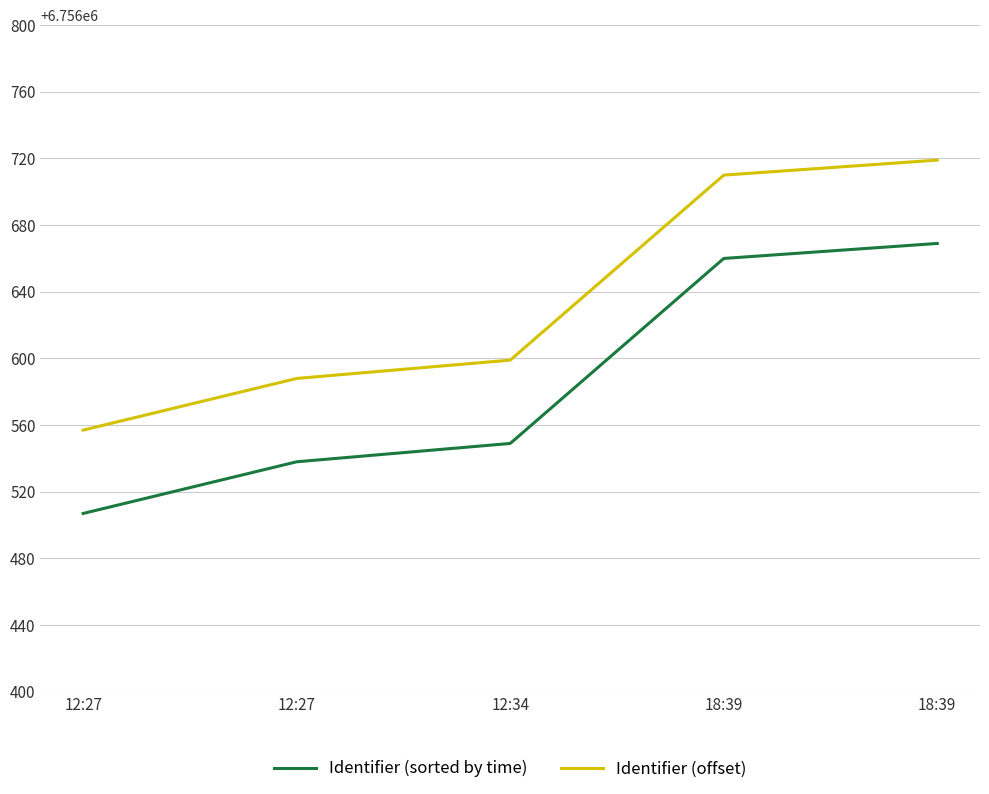

Reading left to right, extract all data points from this chart.

Identifier (sorted by time): 6756507	6756538	6756549	6756660	6756669
Identifier (offset): 6756557	6756588	6756599	6756710	6756719